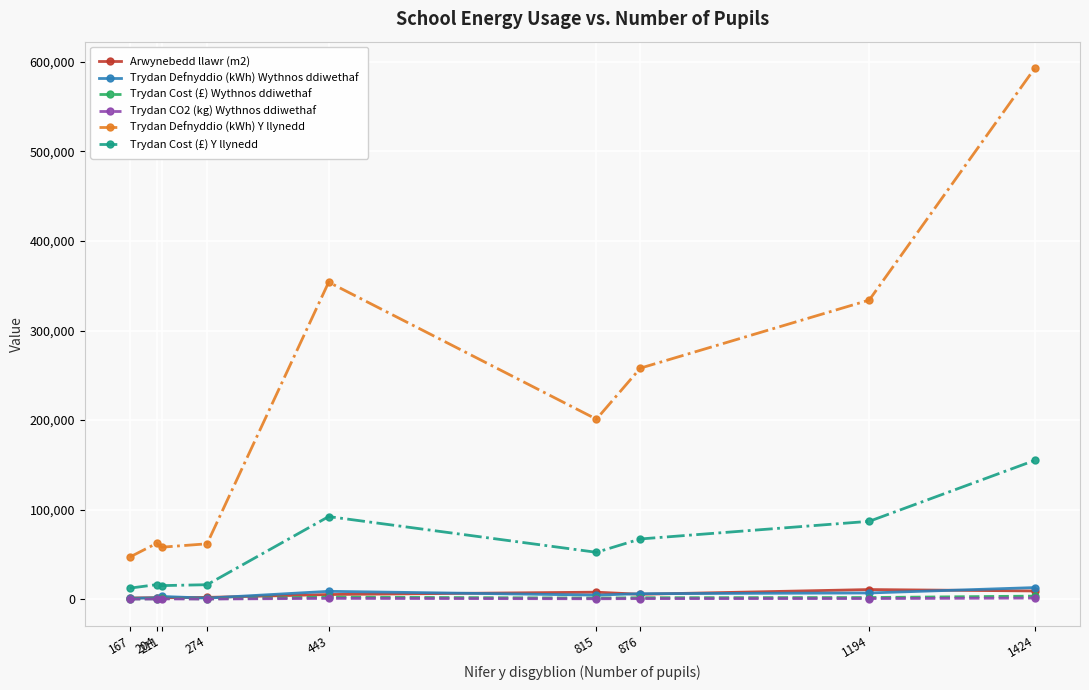

At which category is the sum across all series the highest?

1424